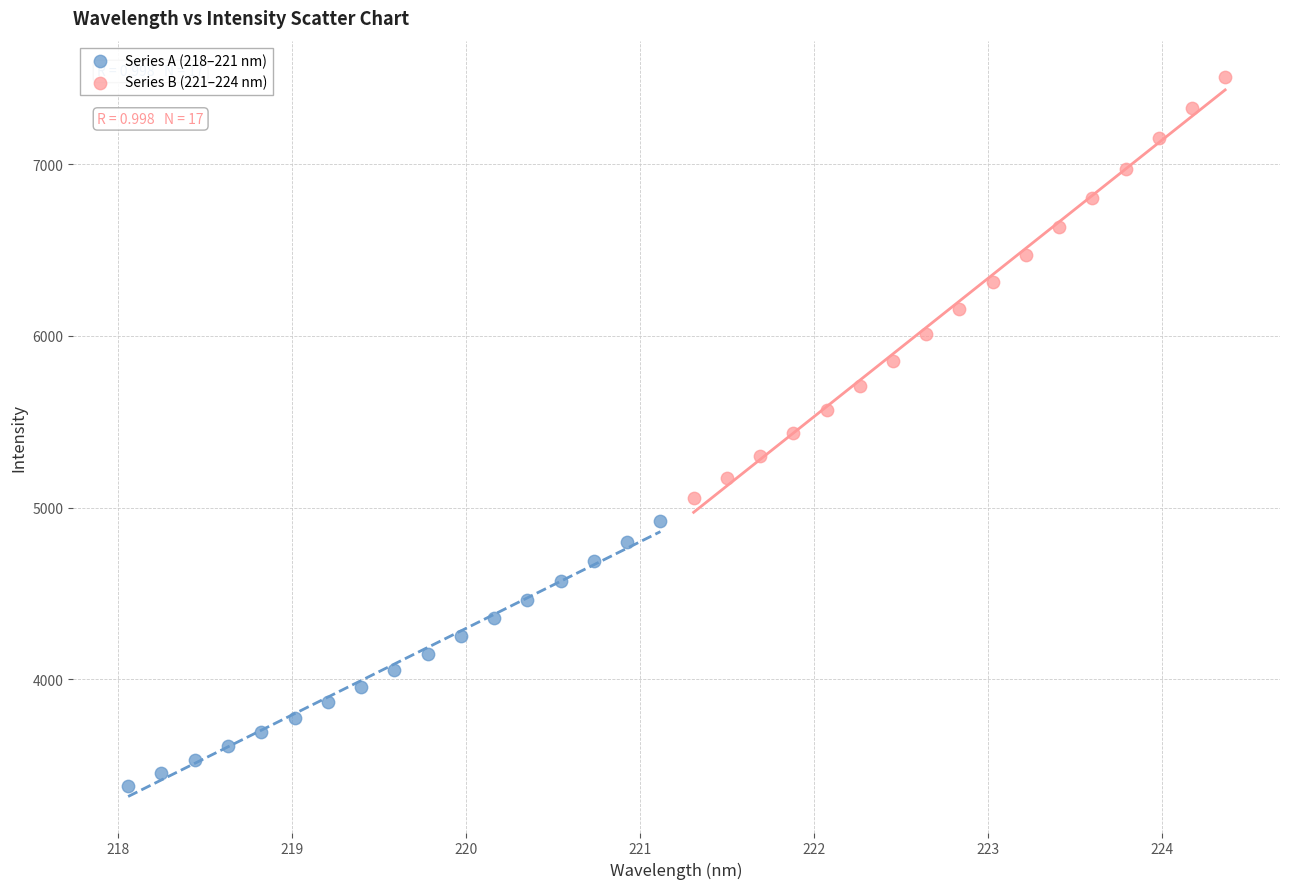

Which series reaches the minimum Y coordinate?

Series A (218–221 nm)